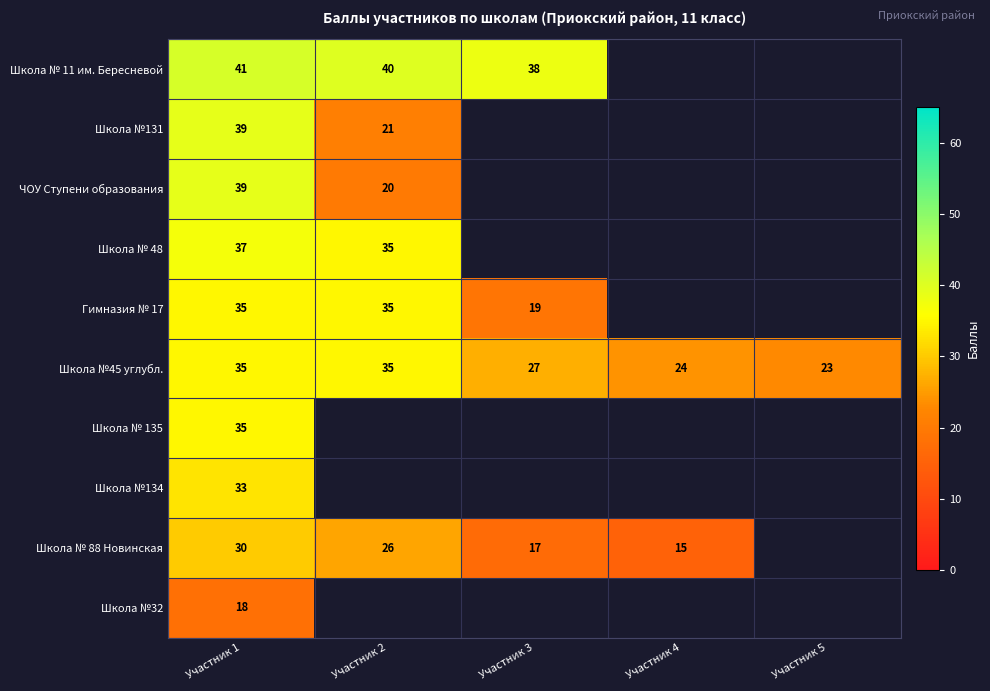

What is the spread (max minus min) of values at Участник 2?

20.0